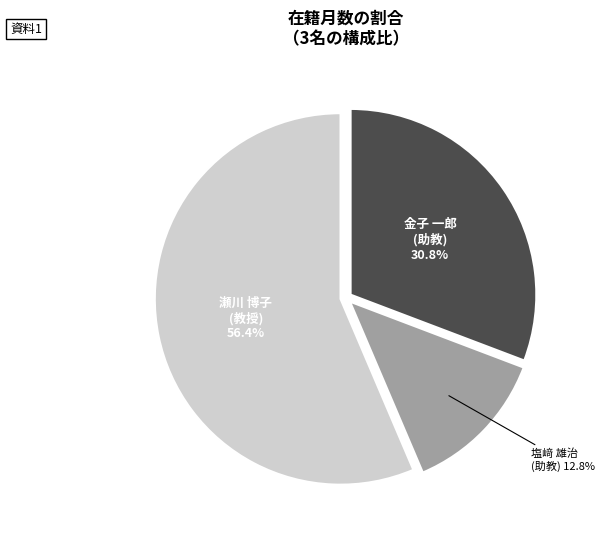

Is there a majority slice in this chart?

Yes